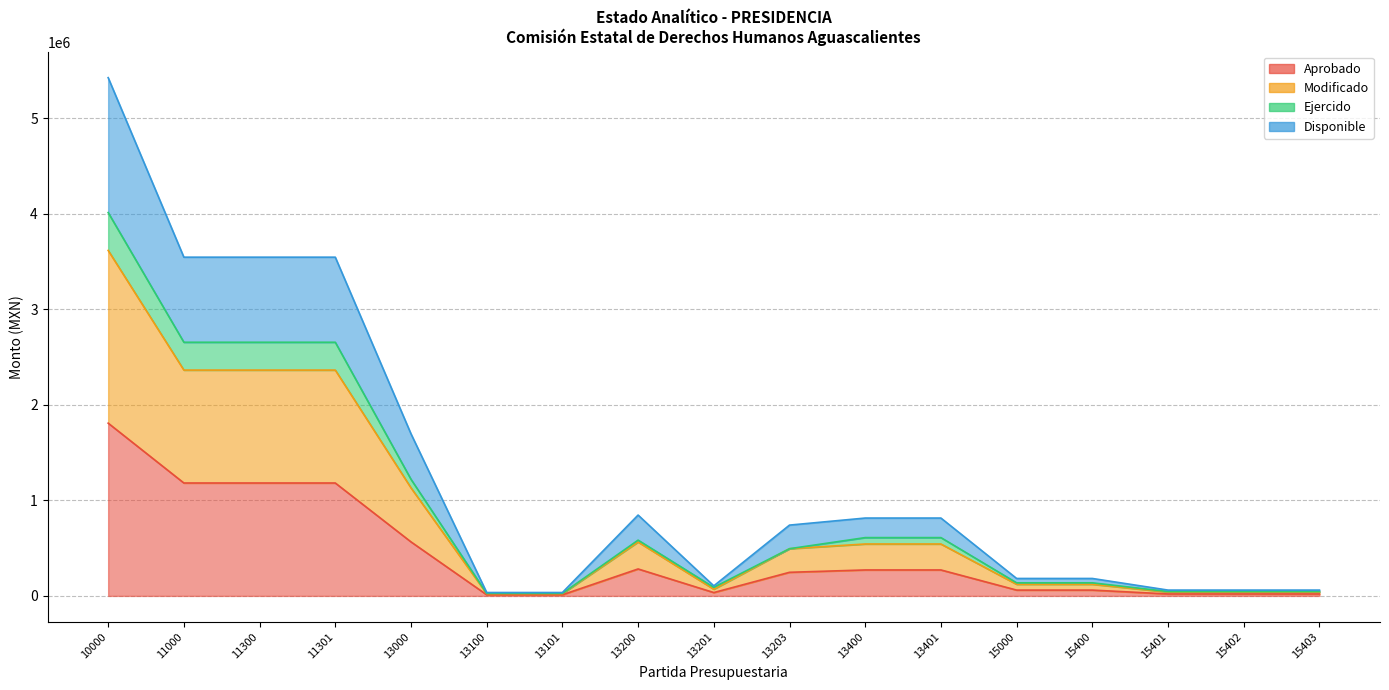

What is the smallest value displayed?

11829.0